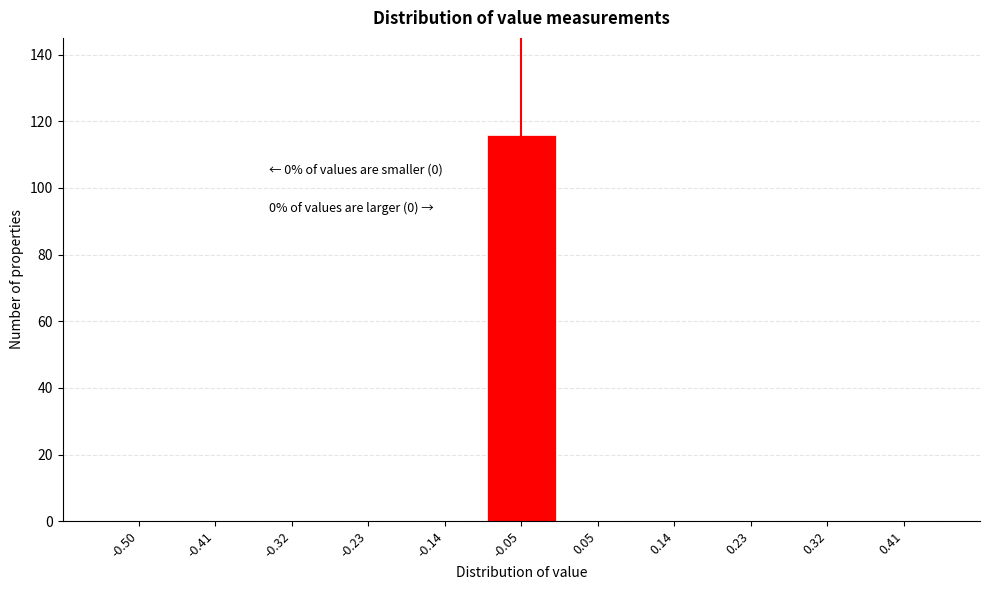

Reading left to right, transcribe all the data shown in this chart.

-0.50=0	-0.41=0	-0.32=0	-0.23=0	-0.14=0	-0.05=116	0.05=0	0.14=0	0.23=0	0.32=0	0.41=0